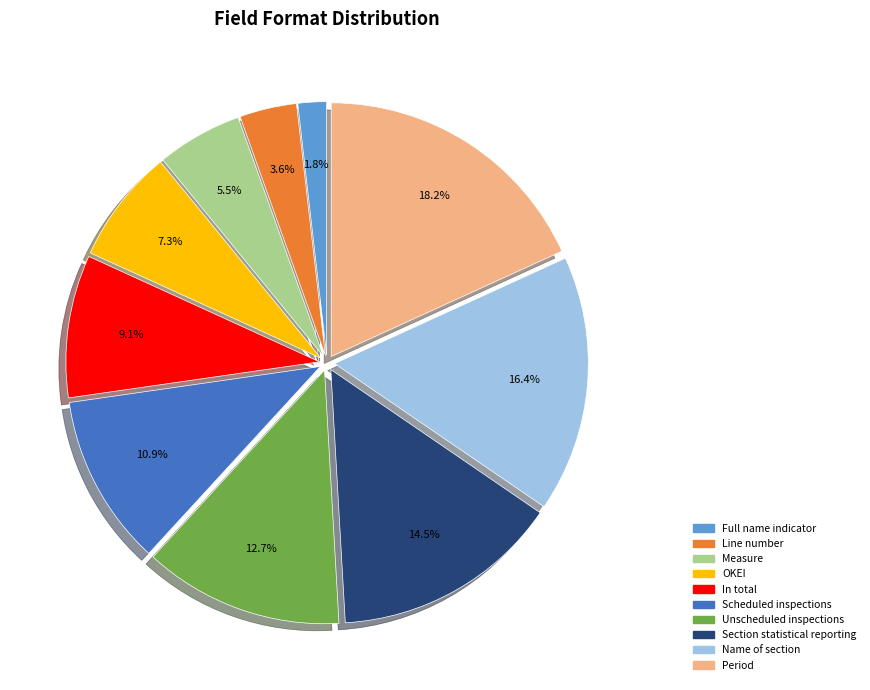

Count the number of slices in the pie.

10